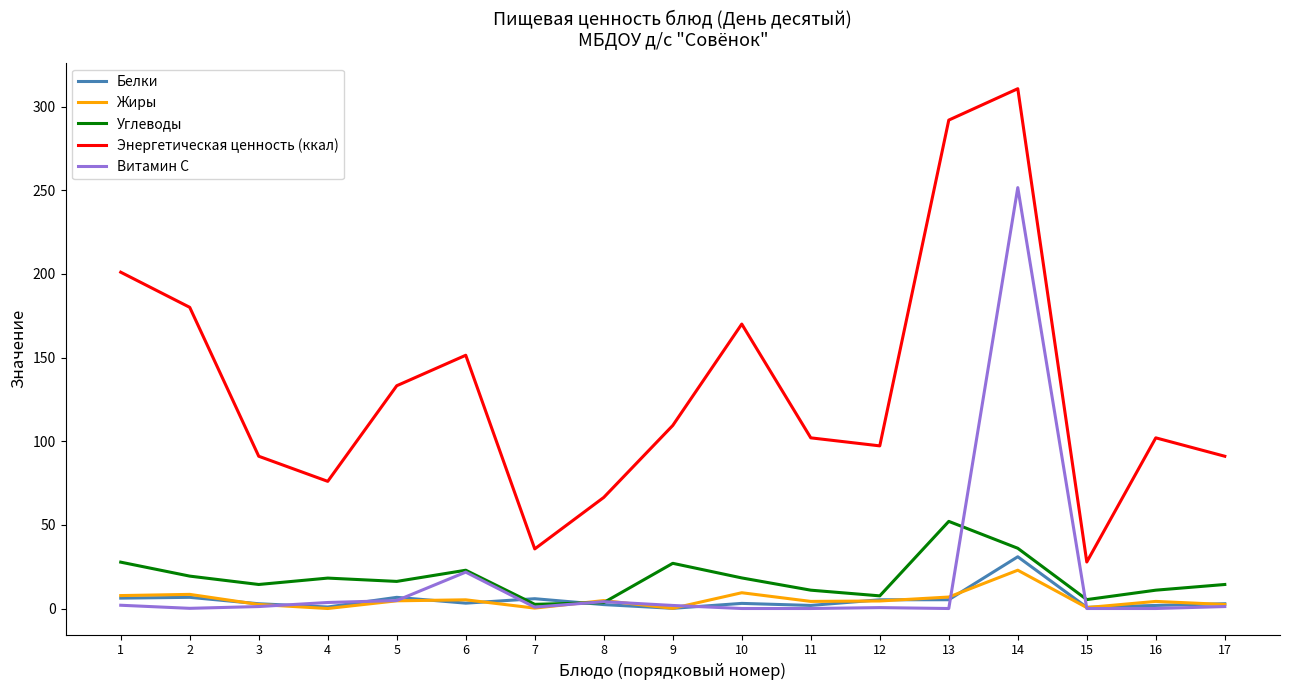

The Витамин С series shows 90.5 at 11. True or false?

False